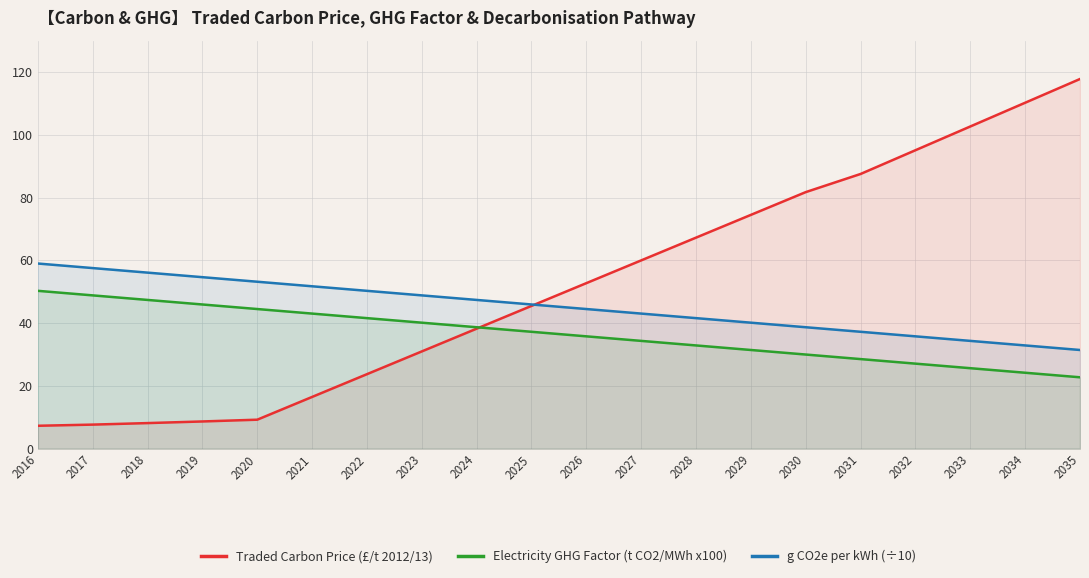

What is the value of the Traded Carbon Price (£/t 2012/13) point at the 20th from the left?

117.8